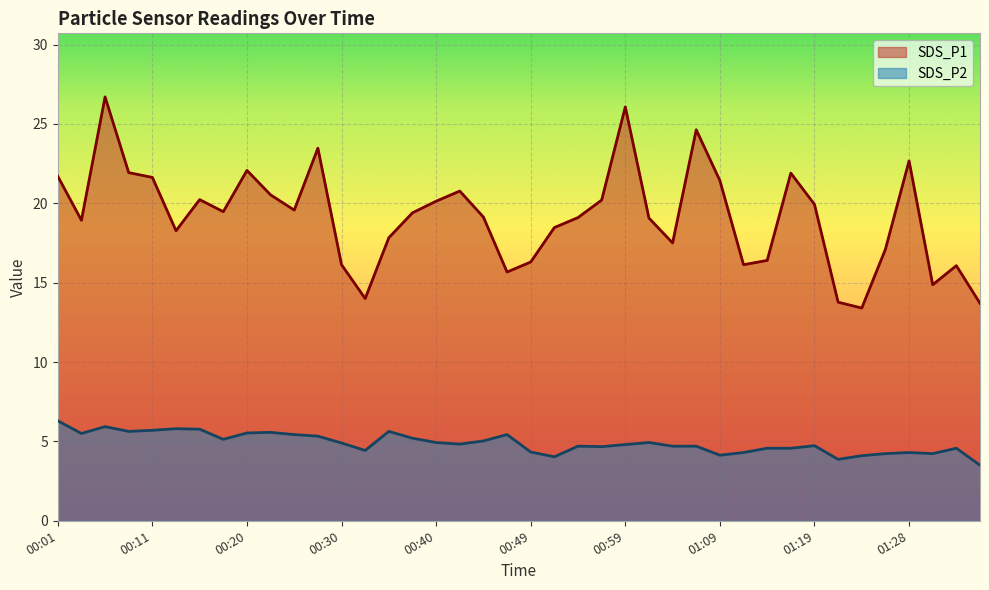

Which series has the widest spread of values?

SDS_P1